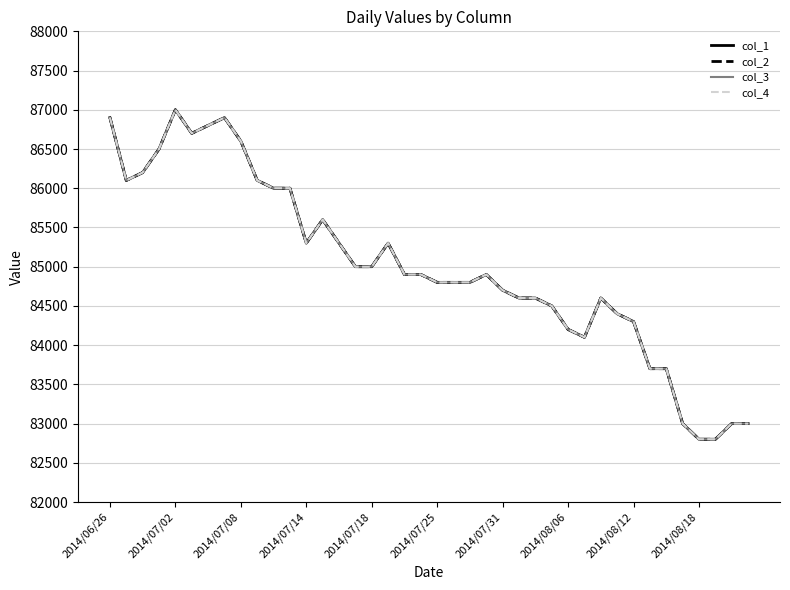

True or false: col_2 and col_3 cross at least once.

False